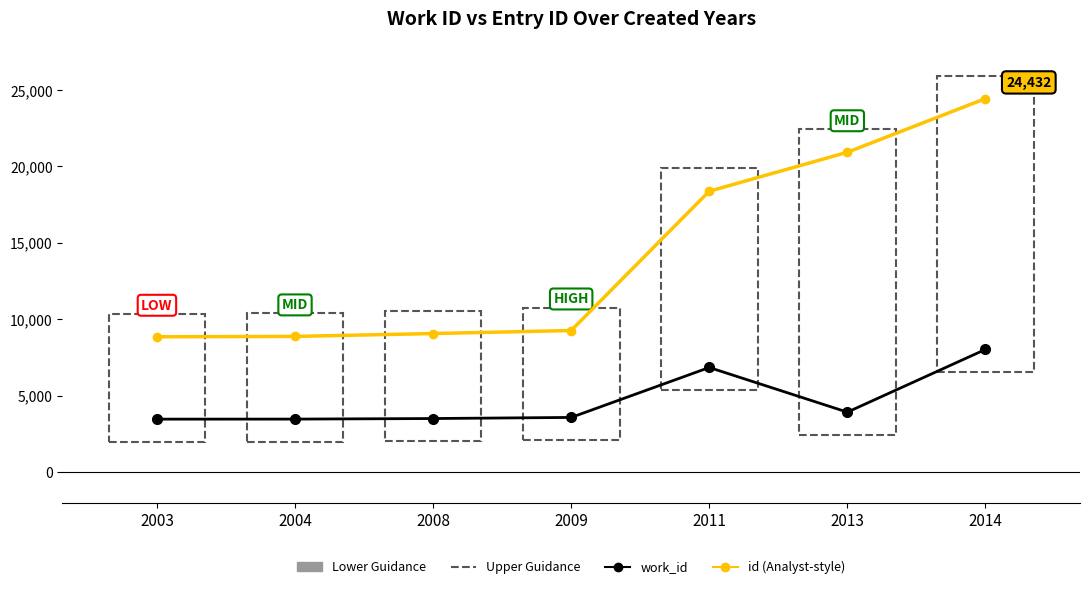

Is this an area chart (filled region under the line)?

No